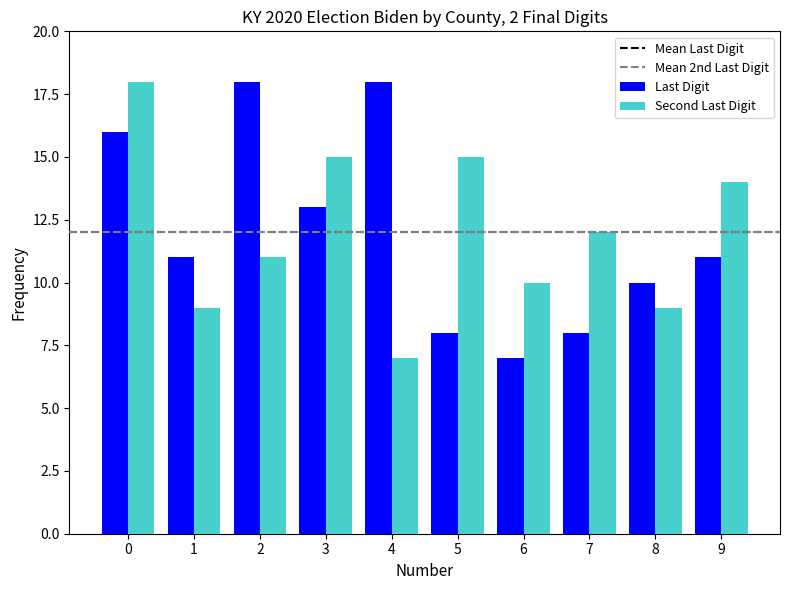

Is the value of Last Digit at 0 greater than the value of Second Last Digit at 1?

Yes